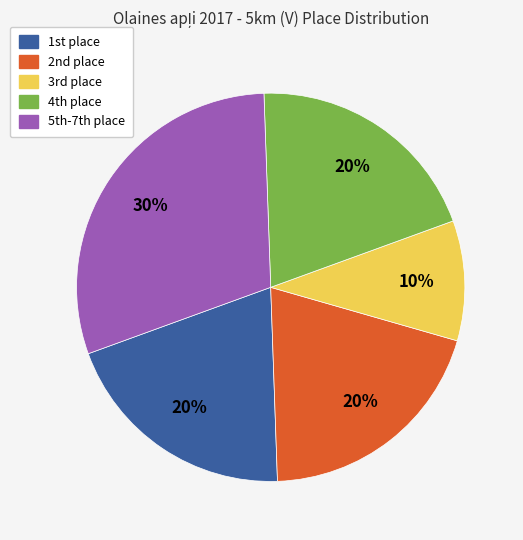

Is there any slice that represents more than half of the pie?

No